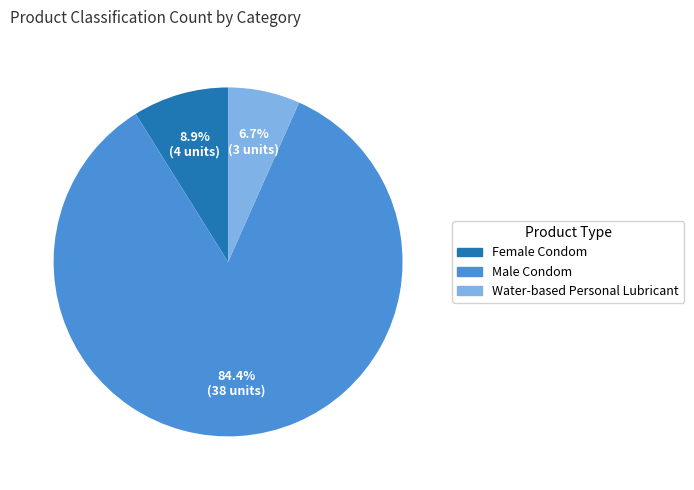

Count the number of slices in the pie.

3